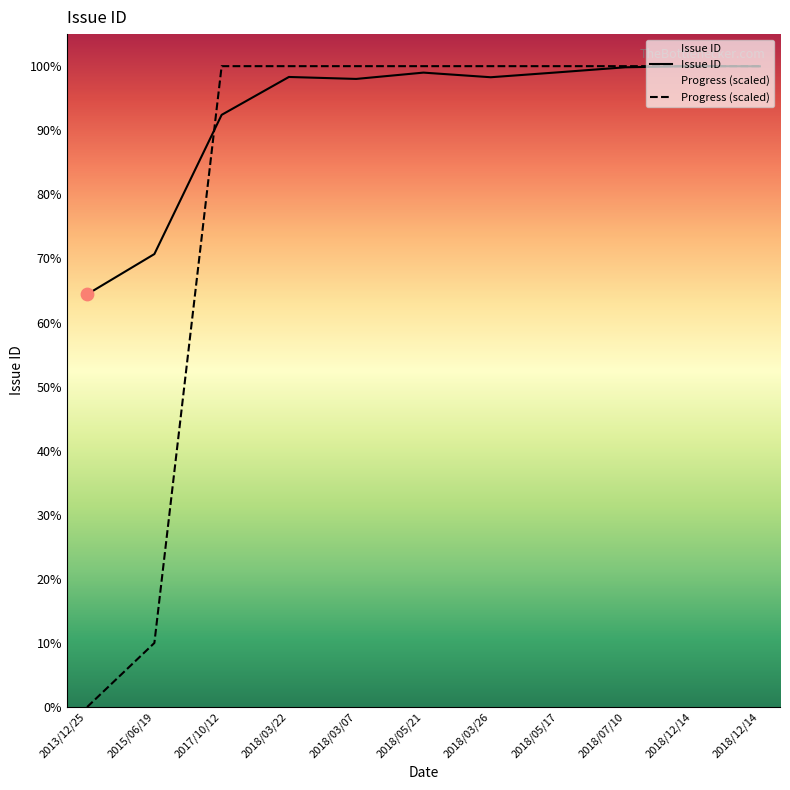

What are all the series names shown in the legend?

Issue ID, Progress (scaled)